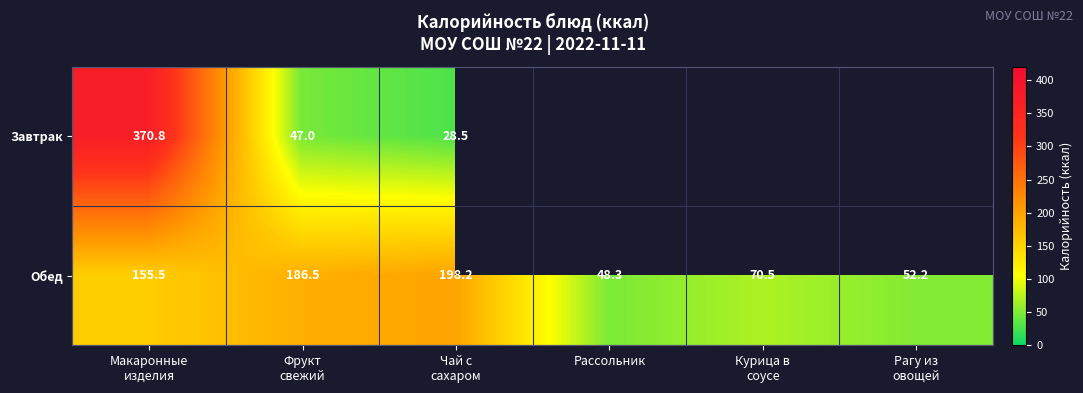

At which category is the sum across all series the highest?

Макаронные
изделия